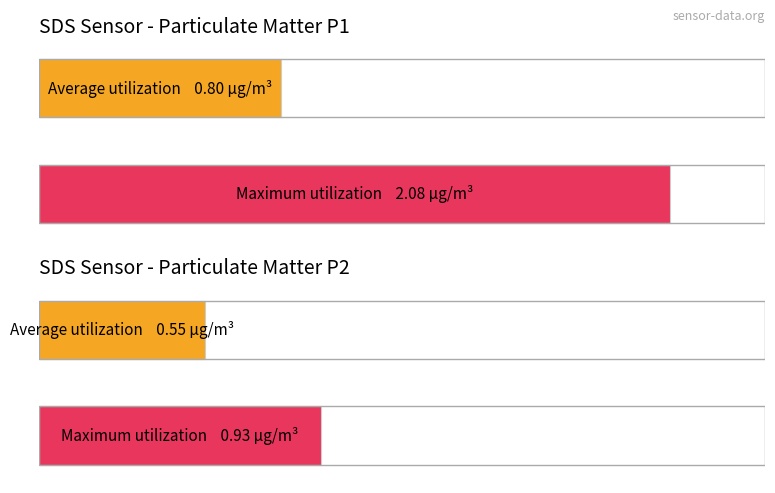

The value of SDS_P1 at 00:13 is 2.1. True or false?

False